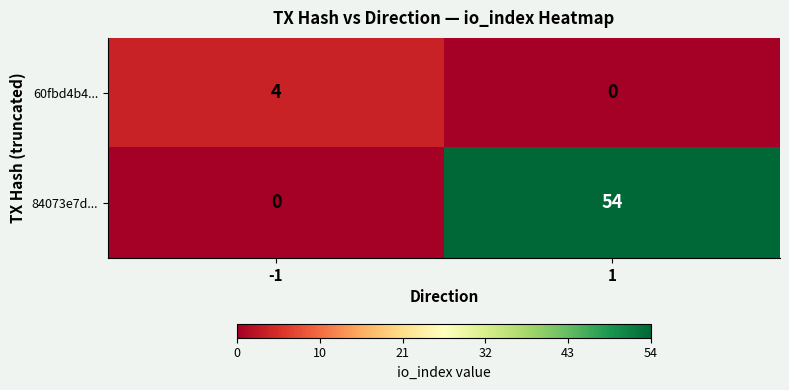

What is the difference between the 84073e7d... values at -1 and 1?

54